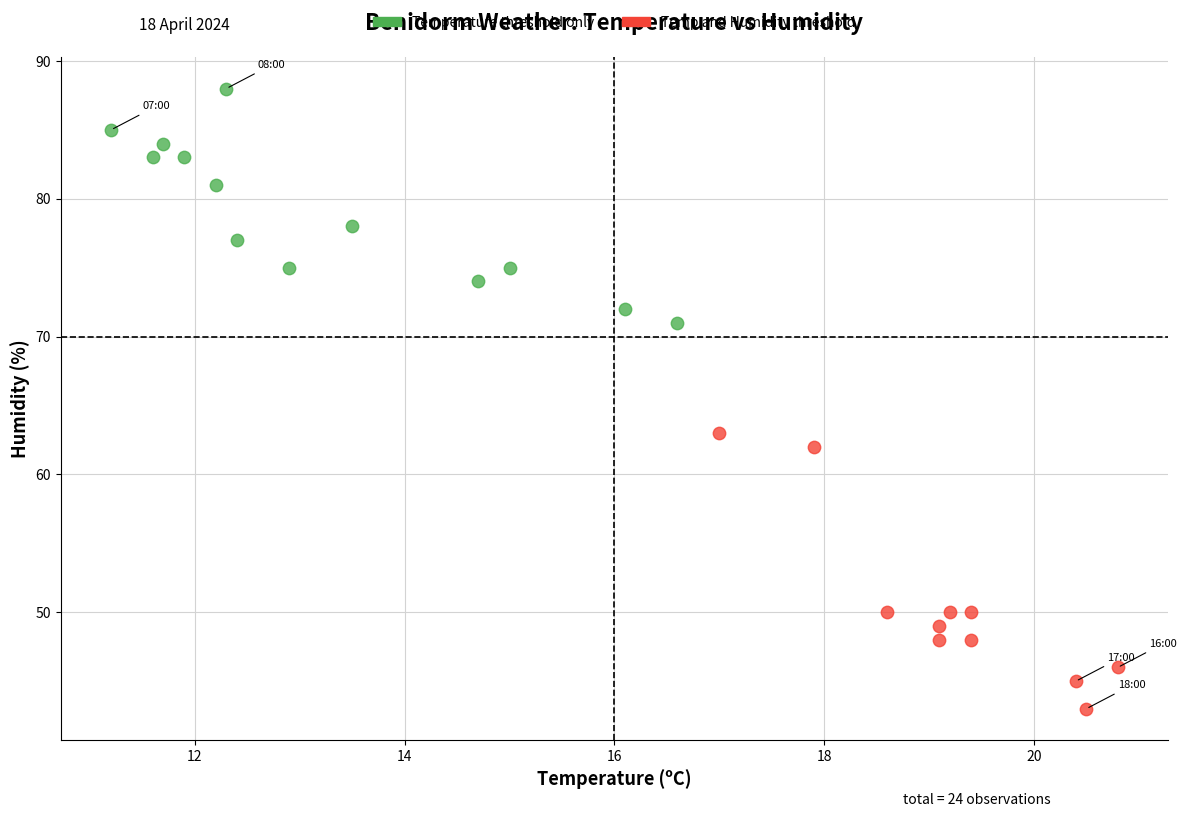

Which series contains the highest Y value?

Temperature threshold only